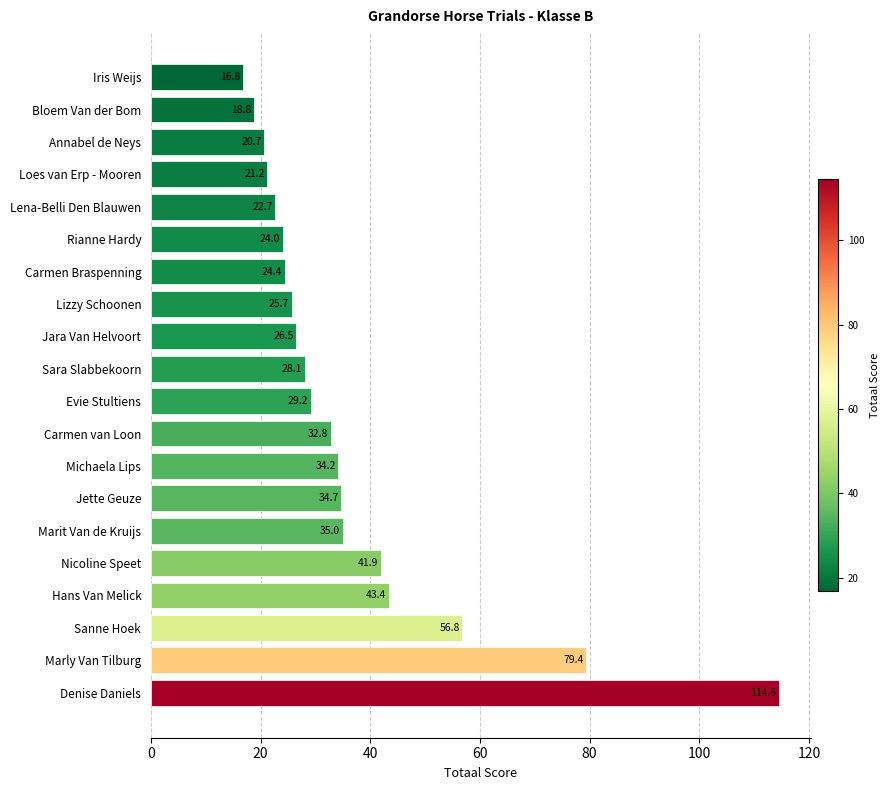

How many series are shown in this chart?

1